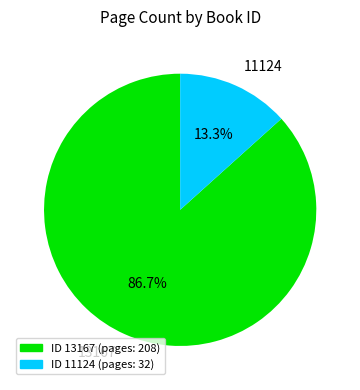

To the nearest percent, what percentage of the pie is 11124?

13%